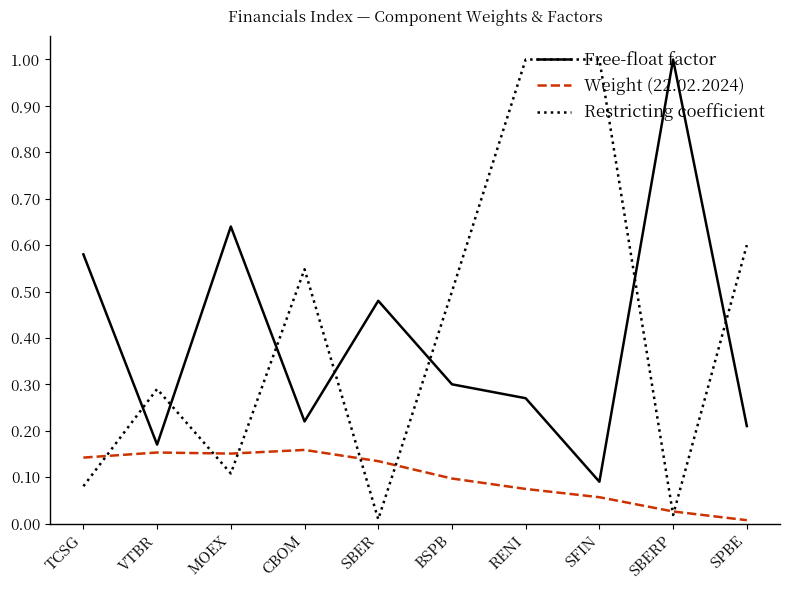

Where do Restricting coefficient and Weight (22.02.2024) first cross each other?

TCSG and VTBR